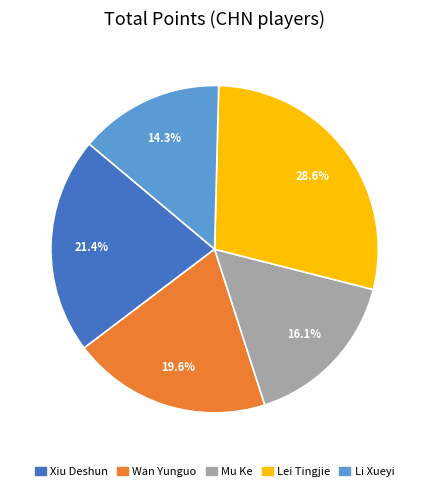

Is it true that Wan Yunguo is 20% of the pie?

True